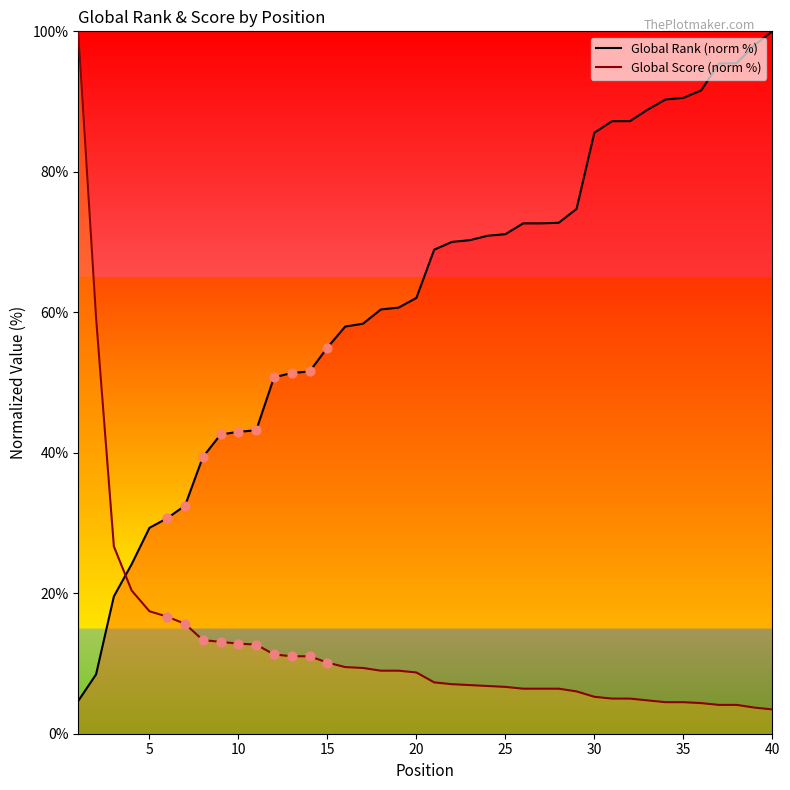

Which series contains the highest Y value?

Global Rank (norm %)